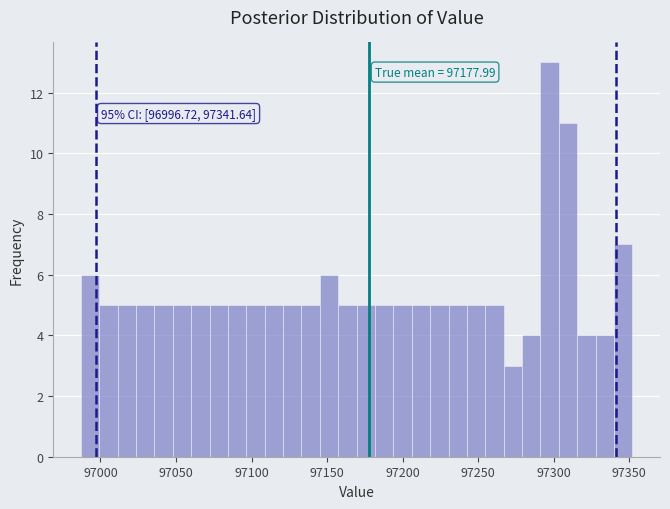

Read against the x-axis, roughly where is the centre of the tallest bar?

97295